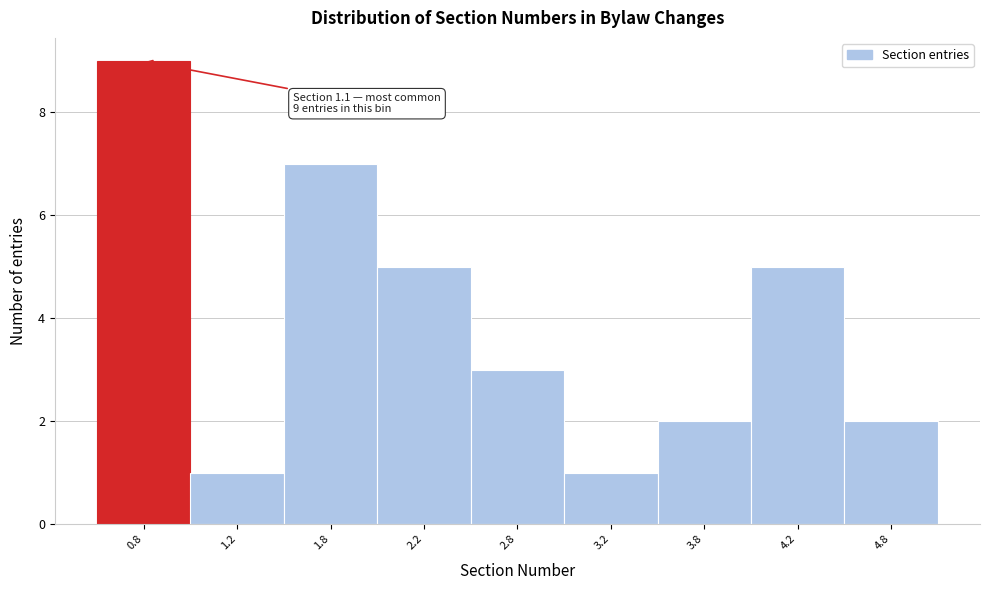

Reading left to right, transcribe all the data shown in this chart.

0.8=9	1.2=1	1.8=7	2.2=5	2.8=3	3.2=1	3.8=2	4.2=5	4.8=2